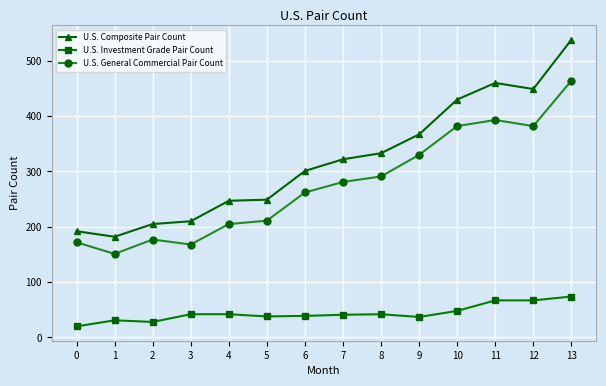

The U.S. Composite Pair Count series shows 253 at 13. True or false?

False